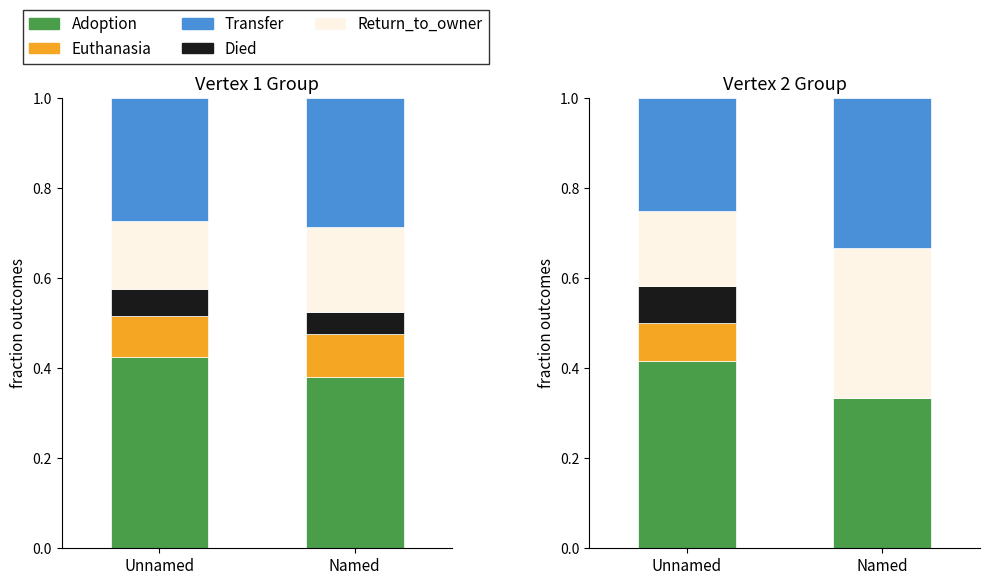

Is it true that Return_to_owner equals 0.5 at Named?

False